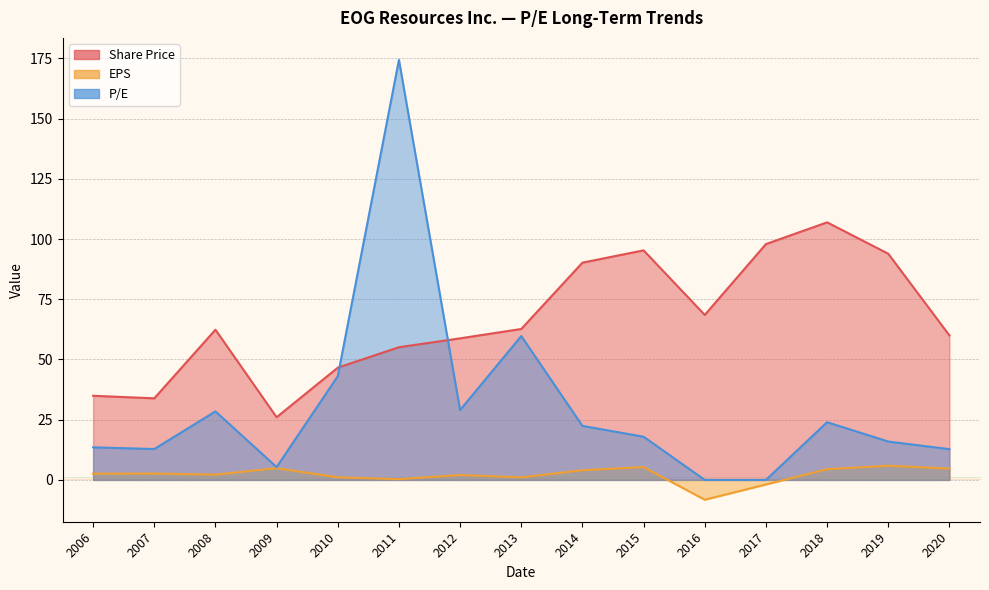

Between 2018 and 2009, which is larger?

2018